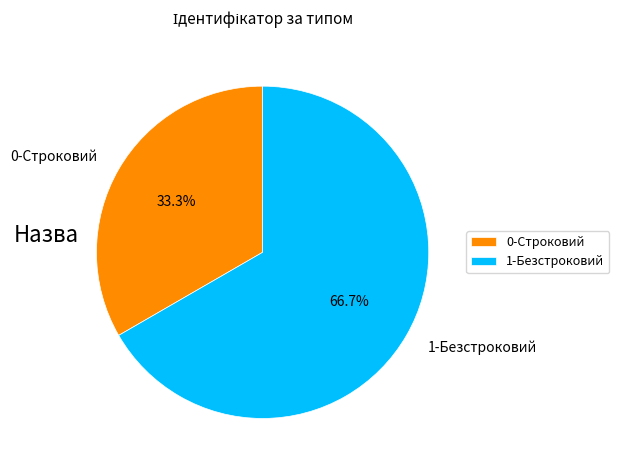

Which slice is the largest?

1-Безстроковий